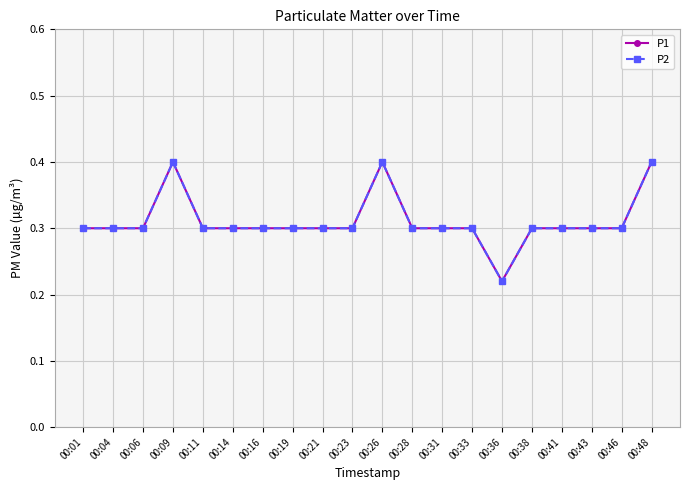

Is this an area chart (filled region under the line)?

No